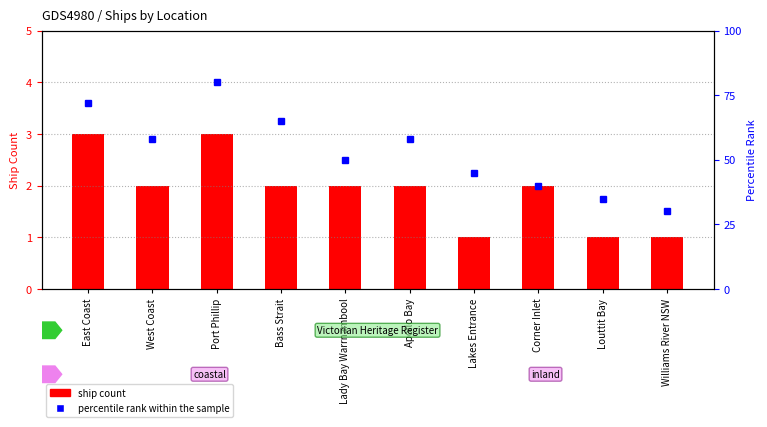

Where does the ship count series first go above 2?

East Coast